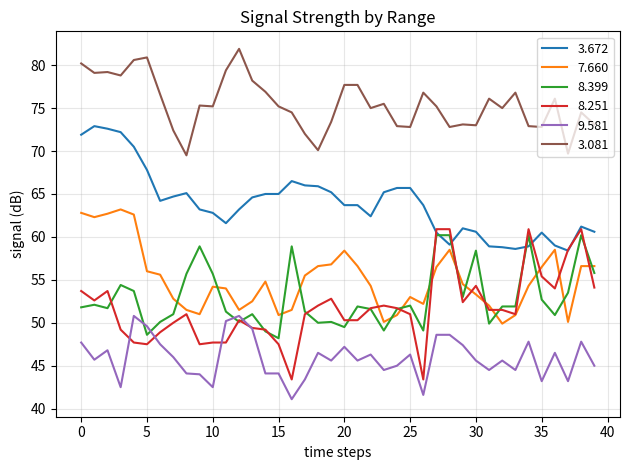

At how many categories does at least one series exceed 58?

40